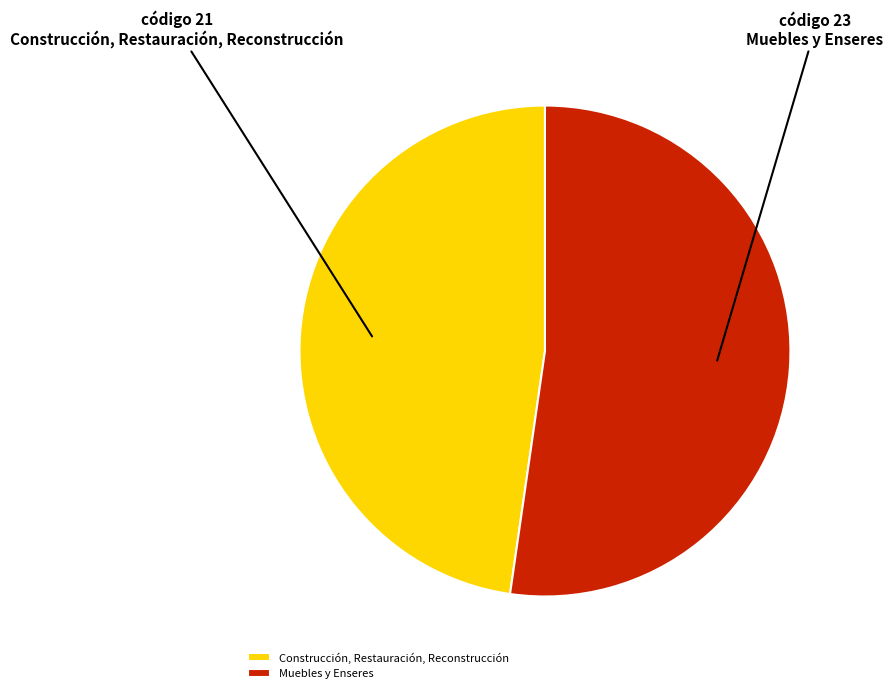

Does Construcción, Restauración, Reconstrucción account for over 50% of the chart?

No